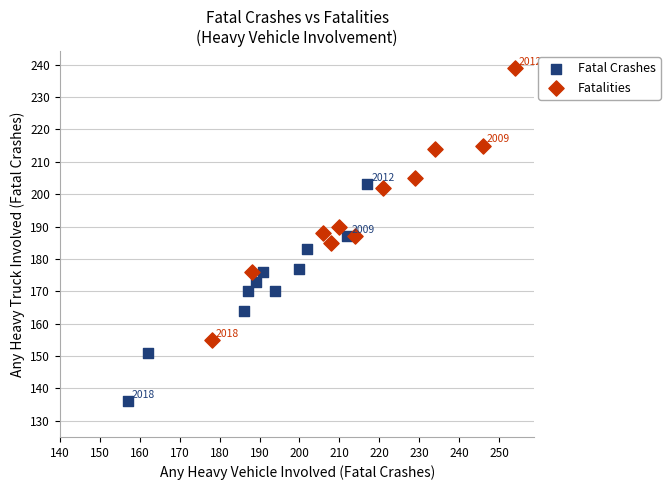

What are all the series names shown in the legend?

Fatal Crashes, Fatalities